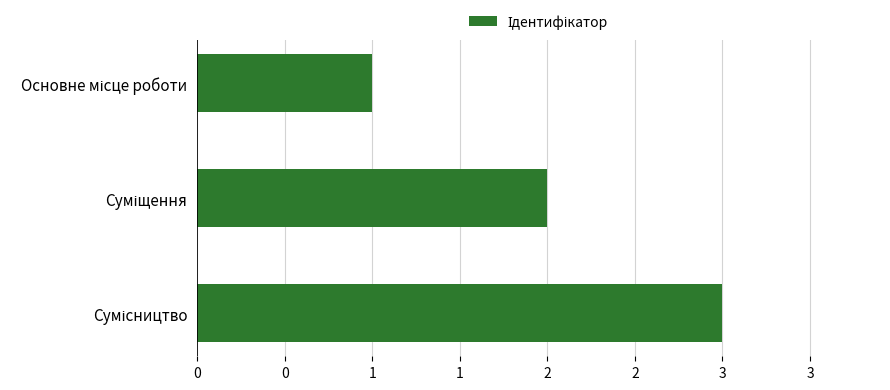

How many values are between 1 and 3?

3